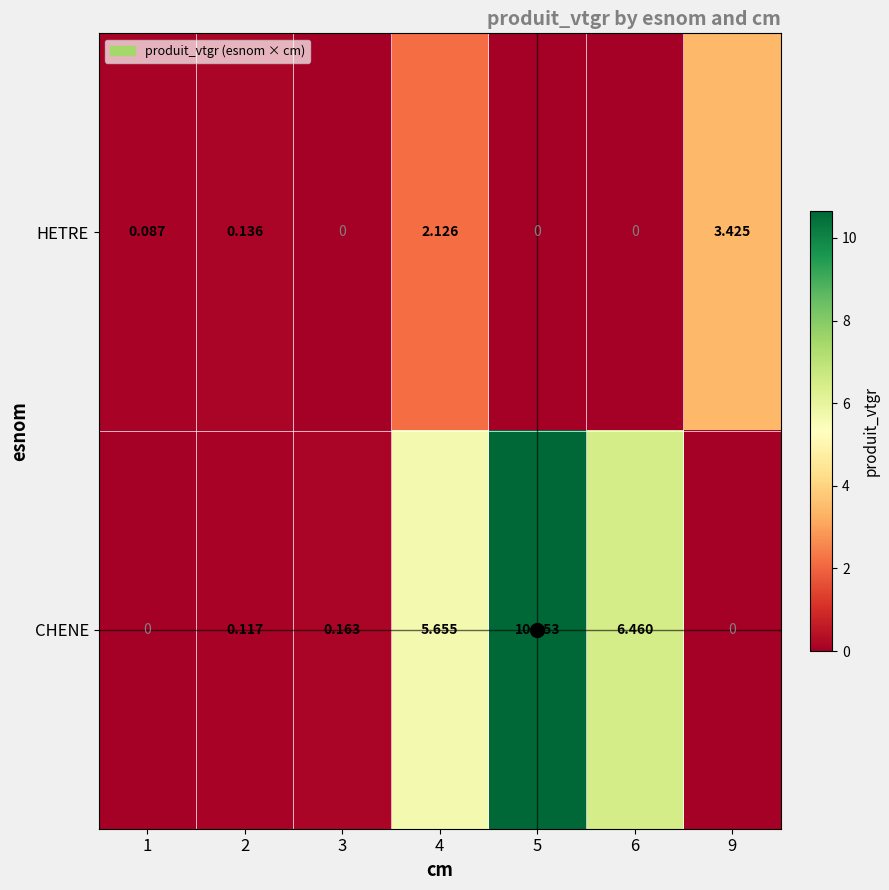

How many data points does each series have?

7